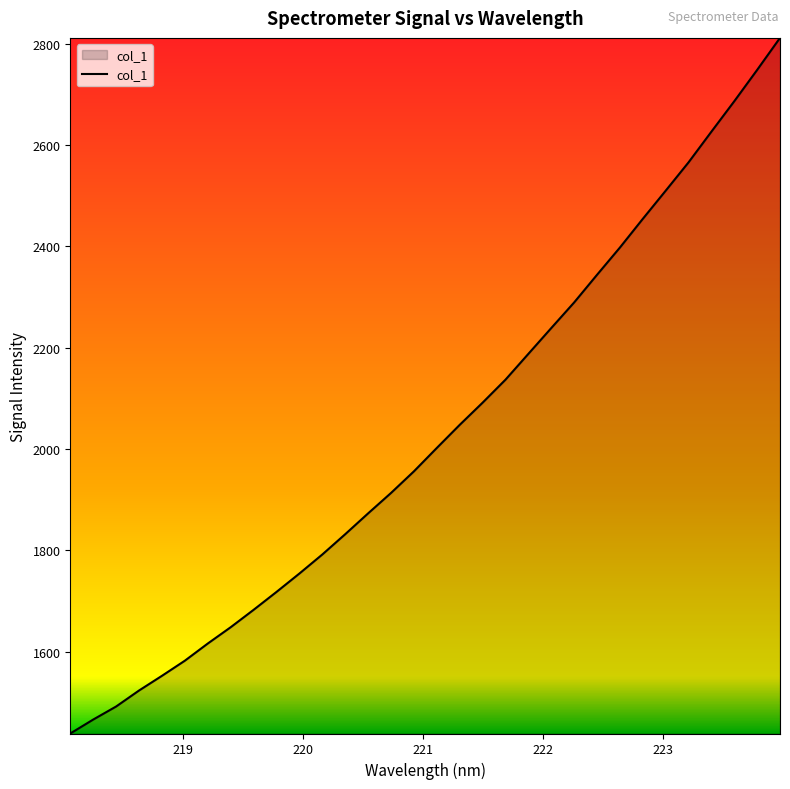

What is the greatest value displayed?

2811.9